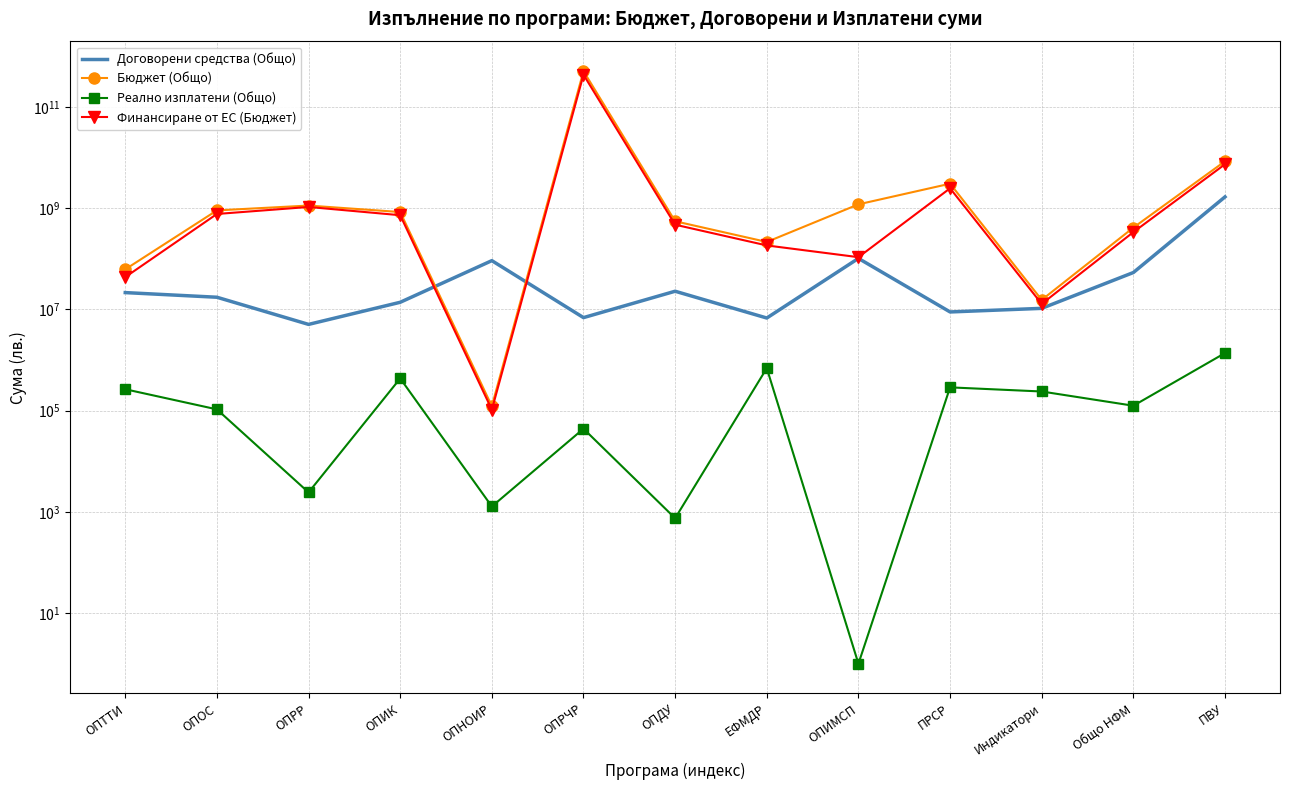

Reading right to left, list all the values displayed in this chart.

Договорени средства (Общо): 1675260901.1	53603629.2	10502360.7	8919214.9	102000000.0	6766682.9	22884227.1	6892251.9	92061611.8	13848294.5	5062873.8	17414208.8	21514601.5
Бюджет (Общо): 8465950680.2	413704763.6	15436413.2	3051955579.4	1192813283.3	215344710.8	552450882.8	511343030836.0	122710.1	840156402.6	1128432709.4	905281731.8	61926152.1
Реално изплатени (Общо): 1373996.7	125115.4	239080.1	288505.1	1.0	690606.9	748.6	43950.7	1278.2	433583.5	2427.4	106042.0	264856.8
Финансиране от ЕС (Бюджет): 7392766405.6	337246011.2	12869727.9	2473981337.8	107737831.0	183837674.4	472433702.3	434641576210.6	104303.5	727274940.4	1058385187.9	769445269.2	43495159.6